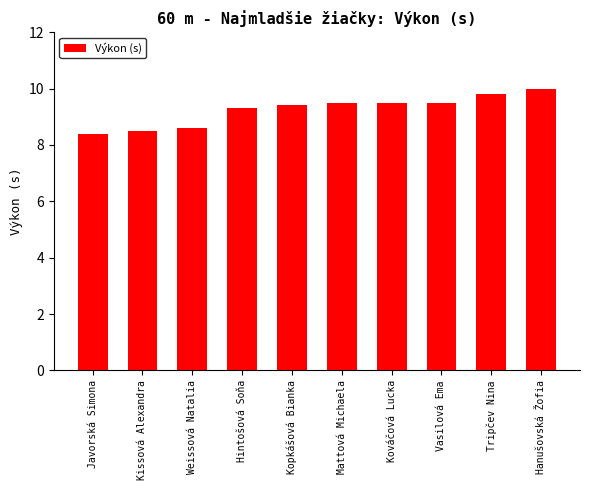

What position from the left is Hanušovská Žofia?

10